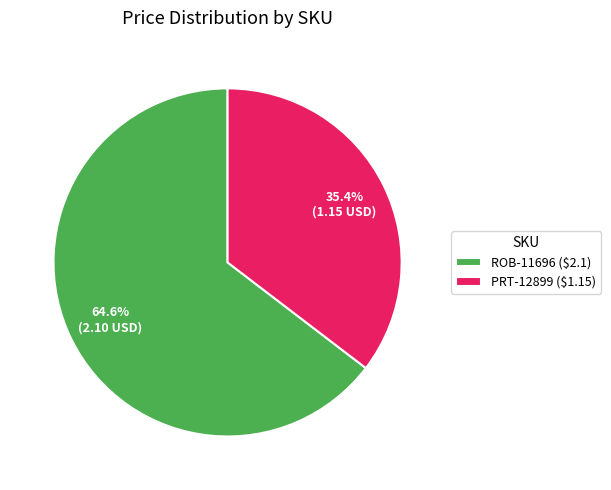

Which category accounts for the majority?

ROB-11696